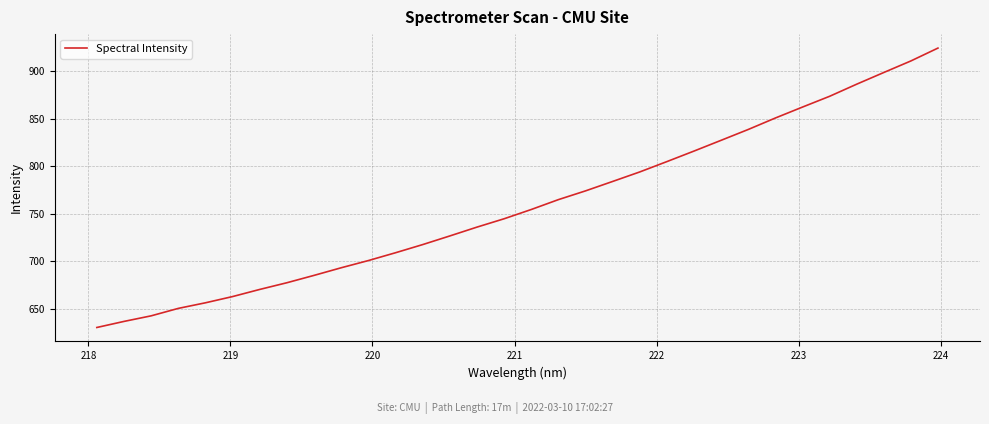

What is the sum of all values?

24305.3